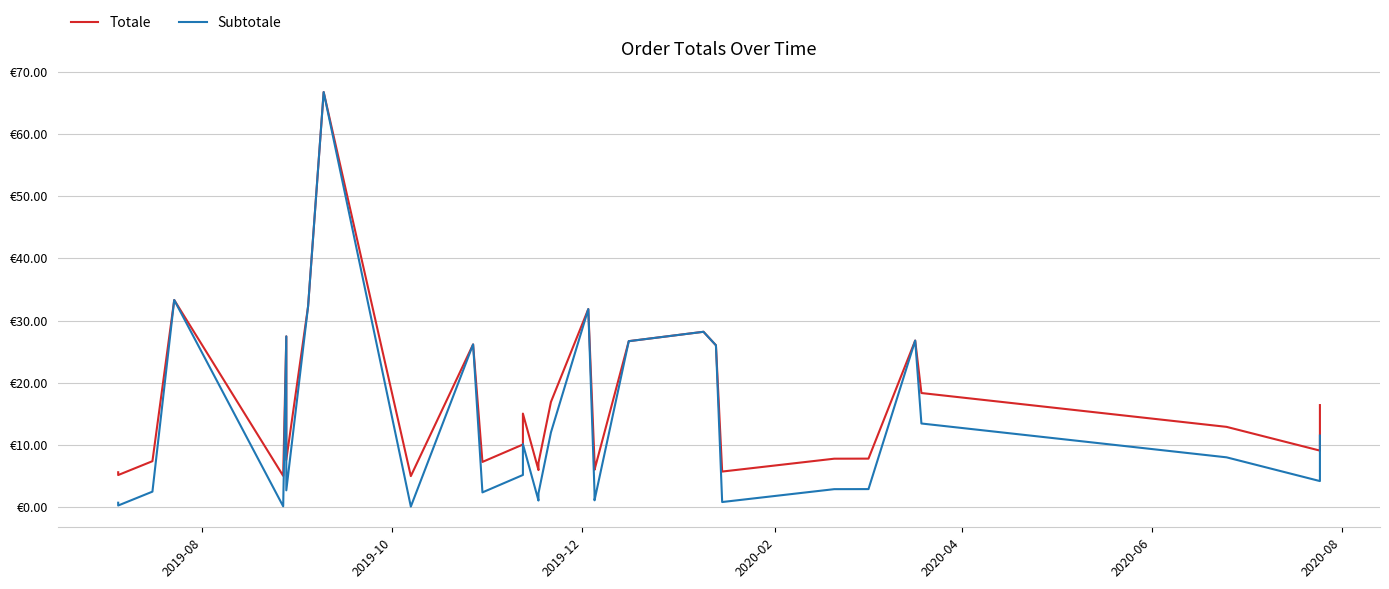

The Subtotale series shows 1.6 at 26. True or false?

False